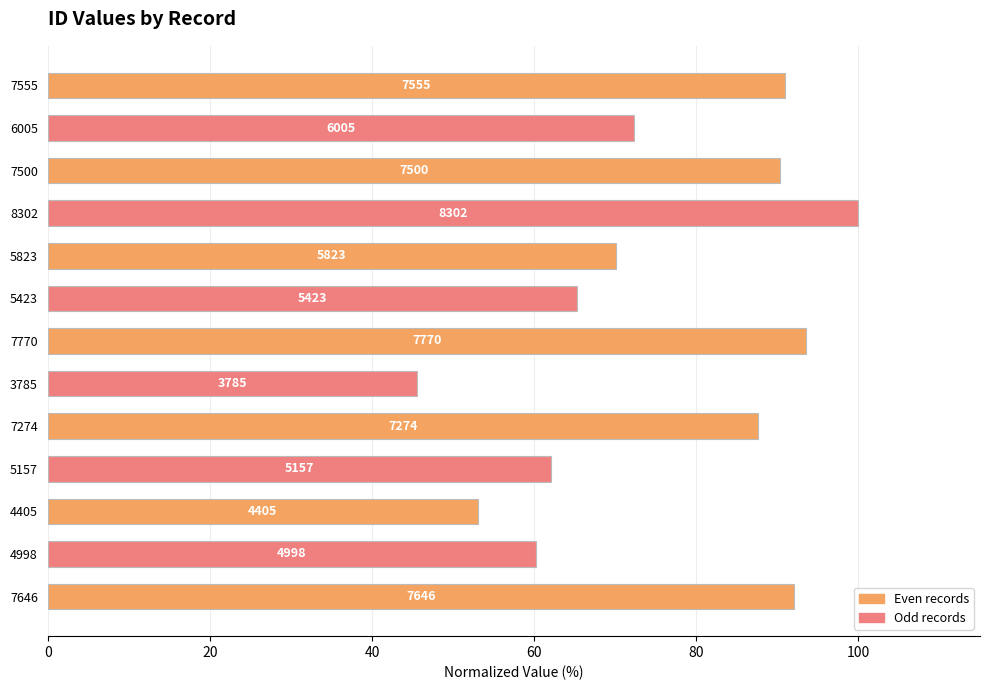

Where is the data nearest to the value 72?

6005